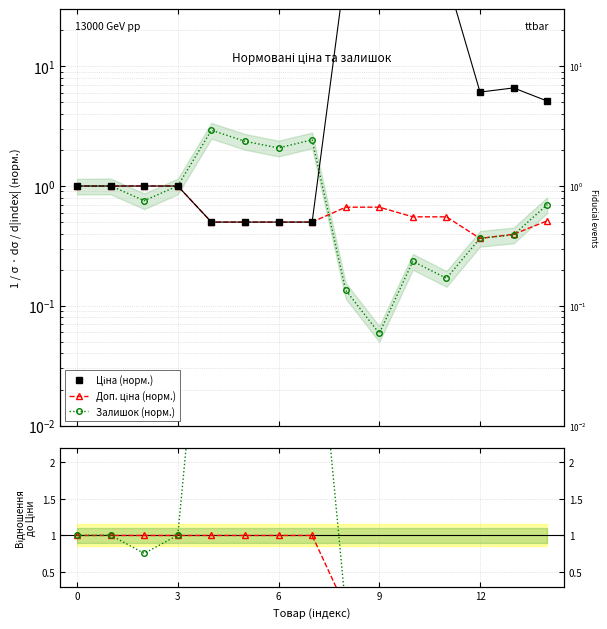

Does the chart have visible grid lines?

Yes